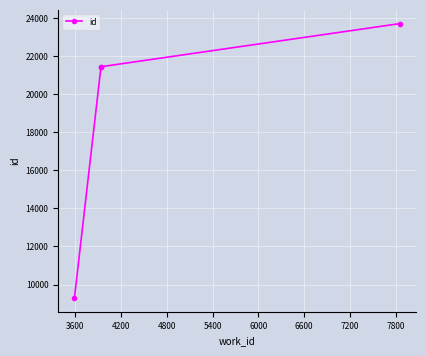

Is it true that the value at 4800 is 36649?

False